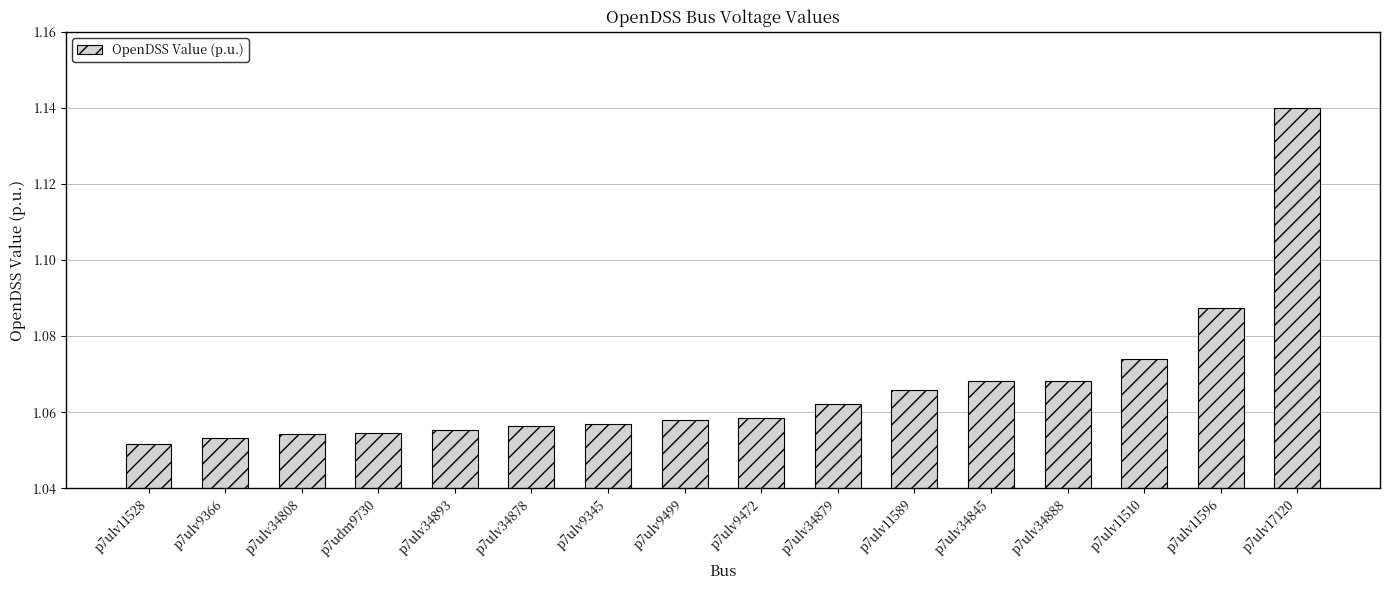

Which category has the lowest value across all series?

p7ulv11528